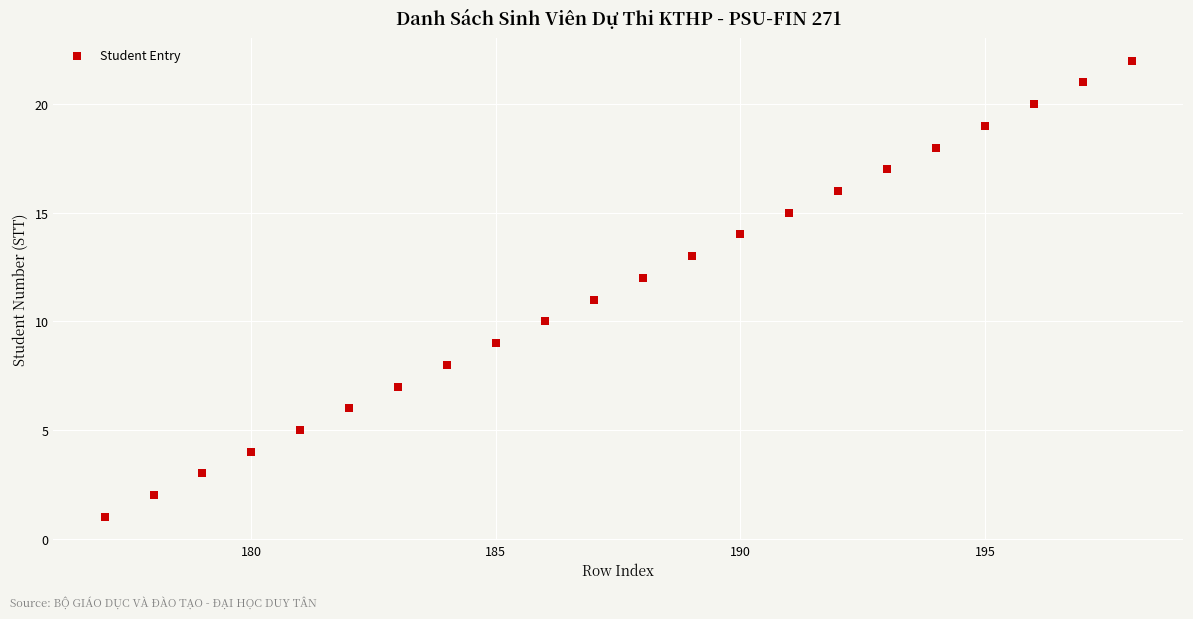

What is the range of Y values (max minus min)?

21